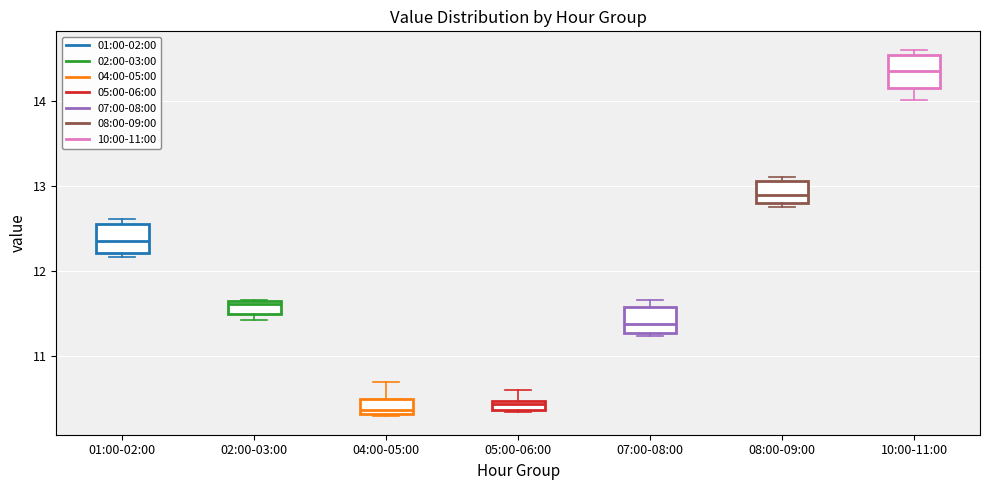

Where is the lower edge of the box for 02:00-03:00 on the y-axis? The values are not printed on the chart, so give them approximately, as read against the axis.

11.5